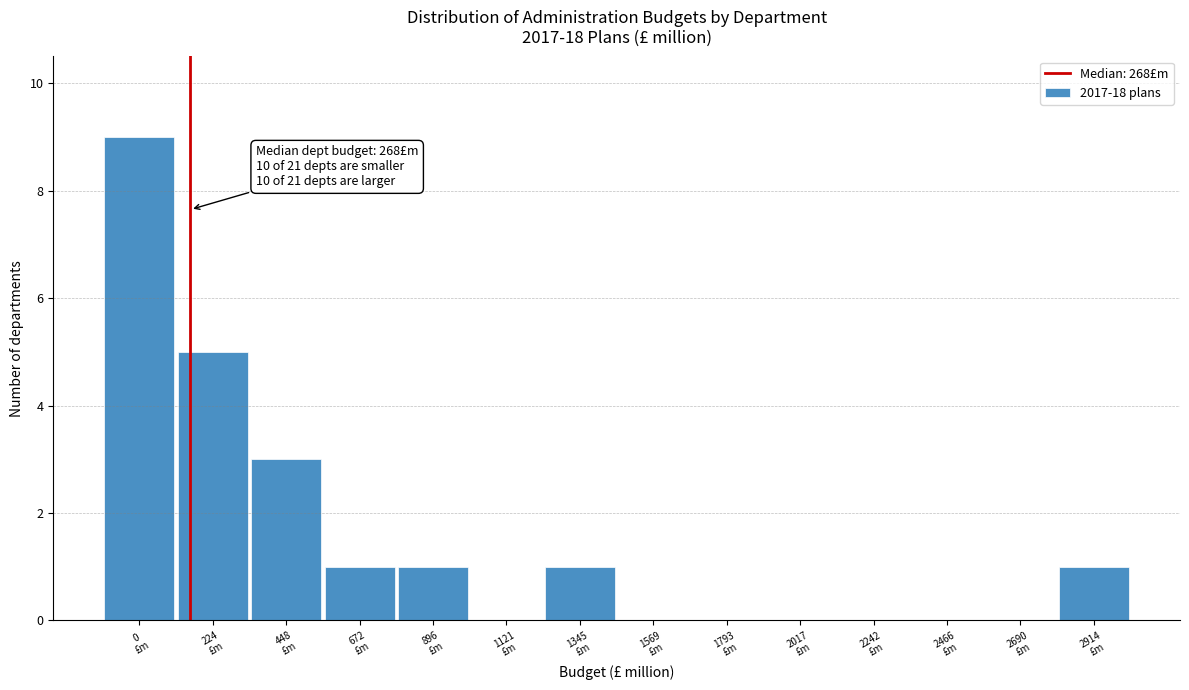

What is the sum of all values?

21